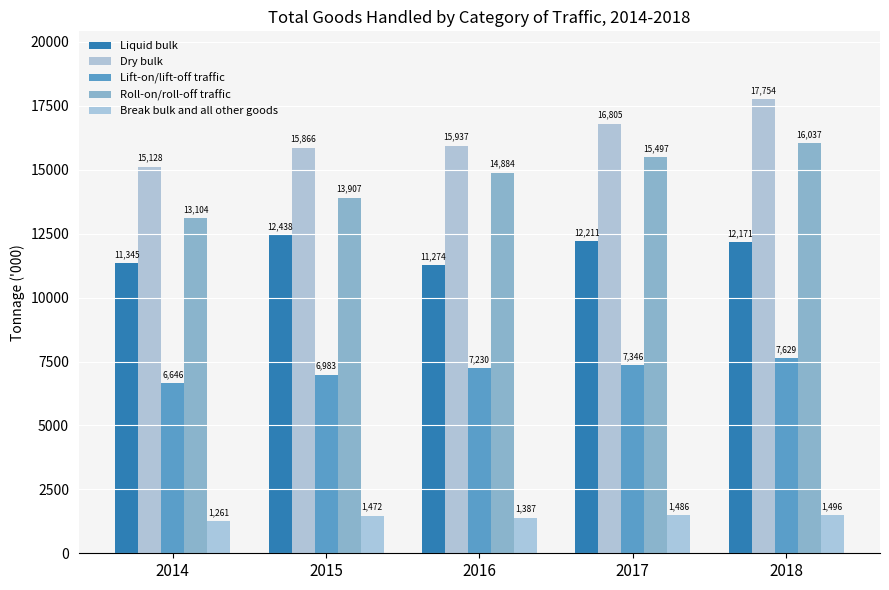

How many bars are there in each group?

5